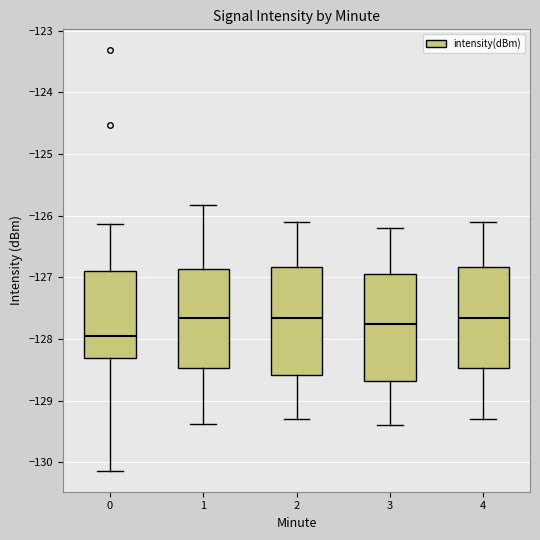

Reading left to right, read every box against the y-axis: the position of its median line, the range the box covers, and the ends of its whiskers. The values are not printed on the chart, so give them approximately, as read against the axis.

0: median -127.9, box -128.3 to -126.9, whiskers -130.1 to -126.1
1: median -127.7, box -128.5 to -126.9, whiskers -129.4 to -125.8
2: median -127.6, box -128.6 to -126.8, whiskers -129.3 to -126.1
3: median -127.7, box -128.7 to -126.9, whiskers -129.4 to -126.2
4: median -127.6, box -128.5 to -126.8, whiskers -129.3 to -126.1